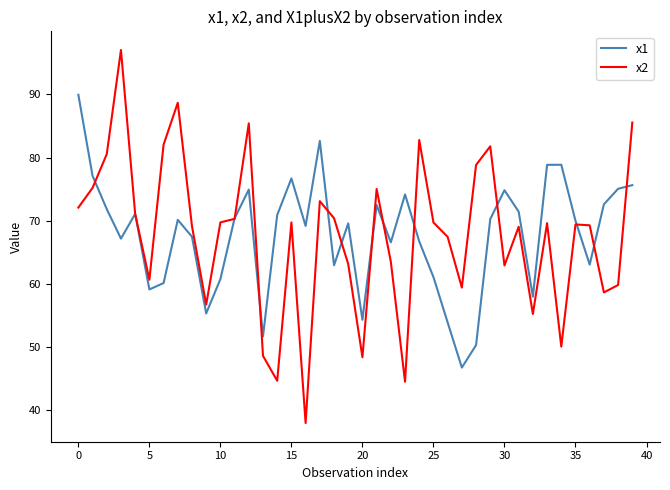

What is the minimum value shown in the chart?

38.0